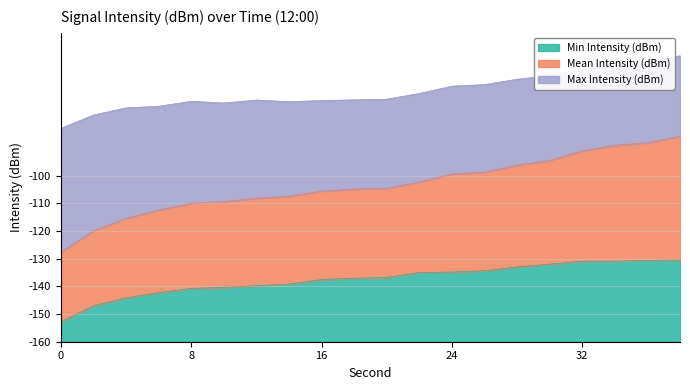

Which series has the widest spread of values?

Mean Intensity (dBm)